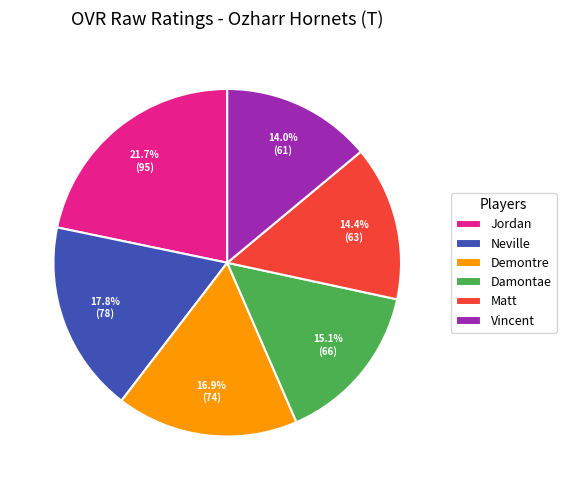

Count the number of slices in the pie.

6